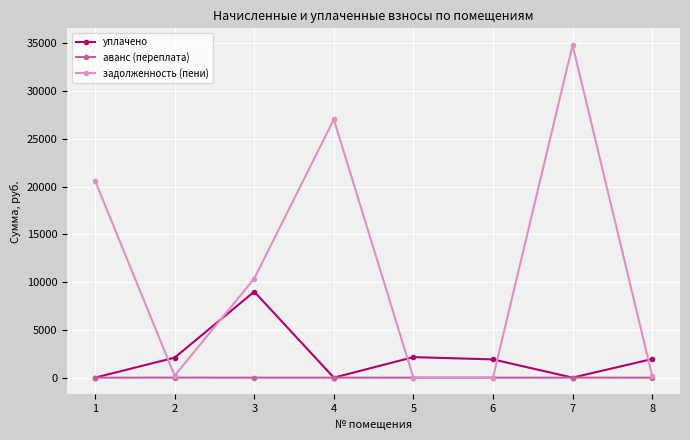

Between which two adjacent categories do уплачено and задолженность (пени) first intersect?

1 and 2